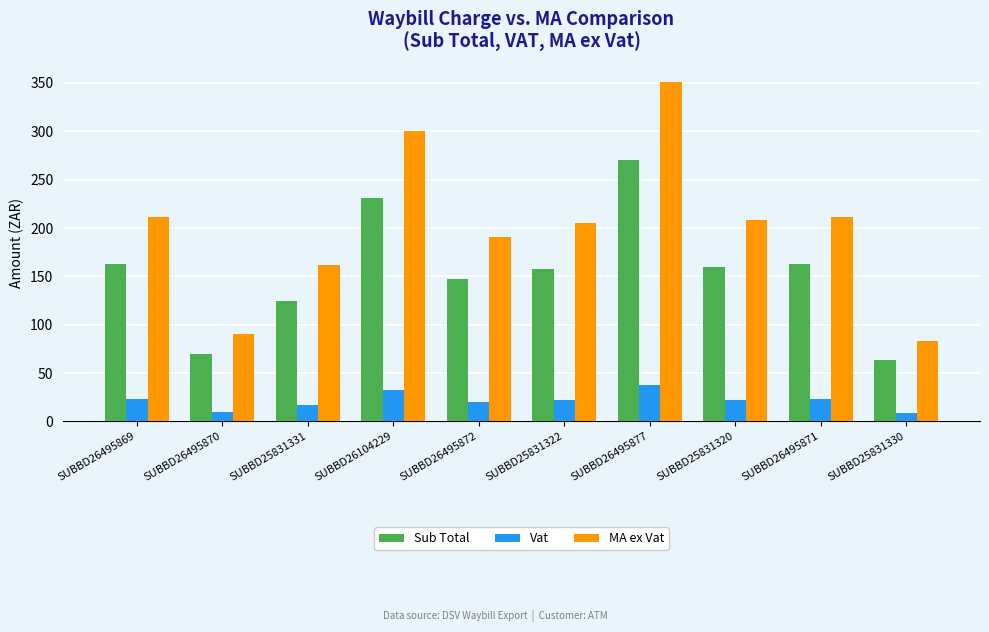

What value does the Vat series have at SUBBD26495877?

37.8